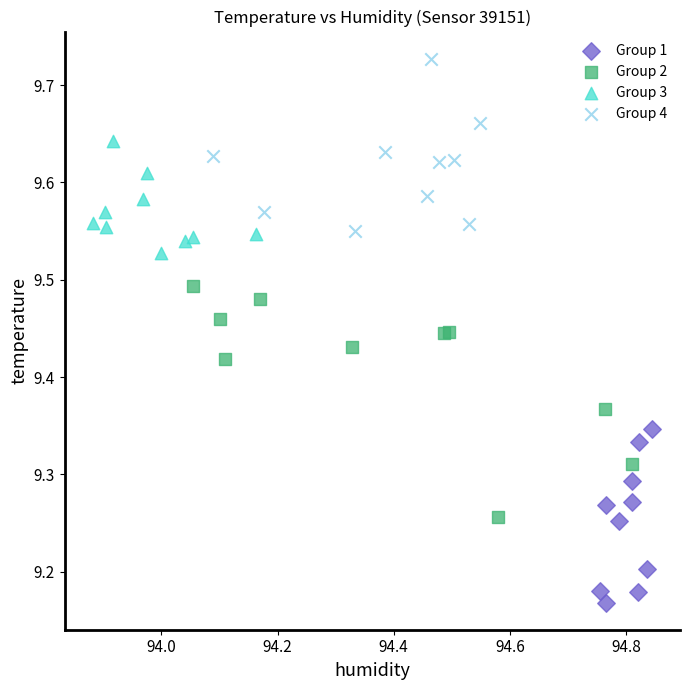

Which series contains the lowest Y value?

Group 1